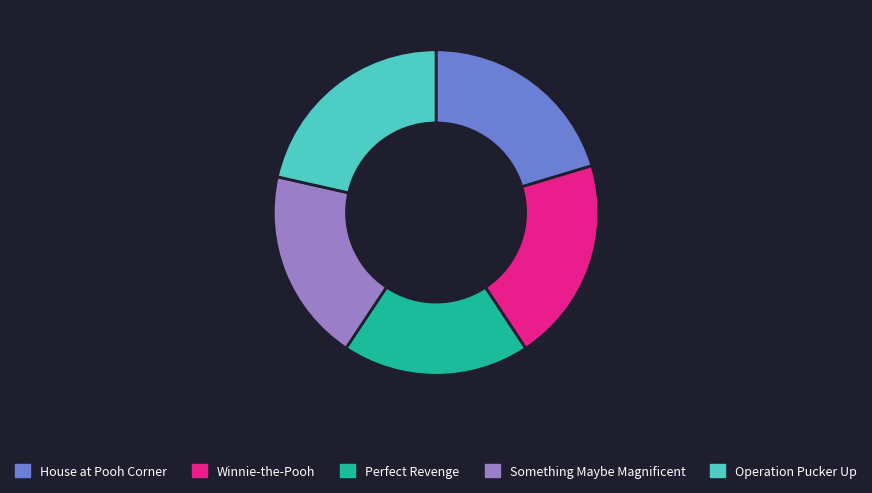

Is it true that Perfect Revenge is 19% of the pie?

True